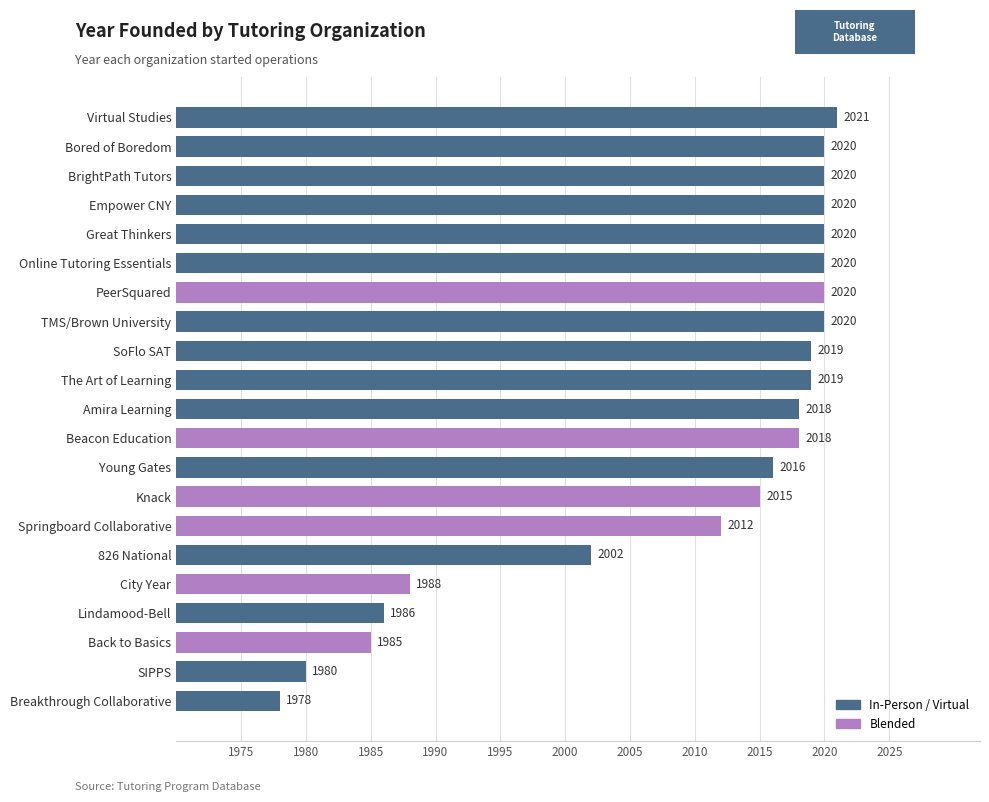

Reading top to bottom, what are all the values shown in this chart?

2021	2020	2020	2020	2020	2020	2020	2020	2019	2019	2018	2018	2016	2015	2012	2002	1988	1986	1985	1980	1978